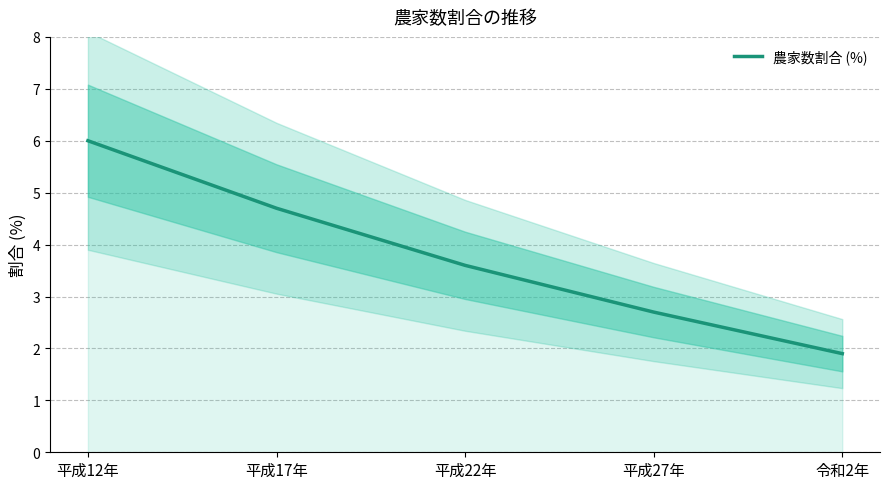

What position from the right is 平成17年?

4